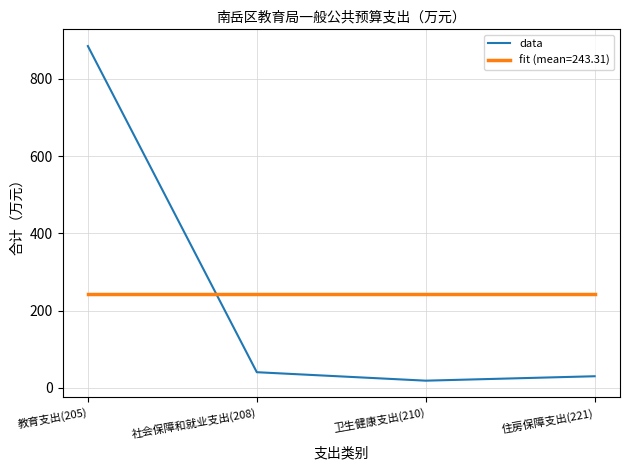

The fit (mean=243.31) series shows 243.3 at 教育支出(205). True or false?

True